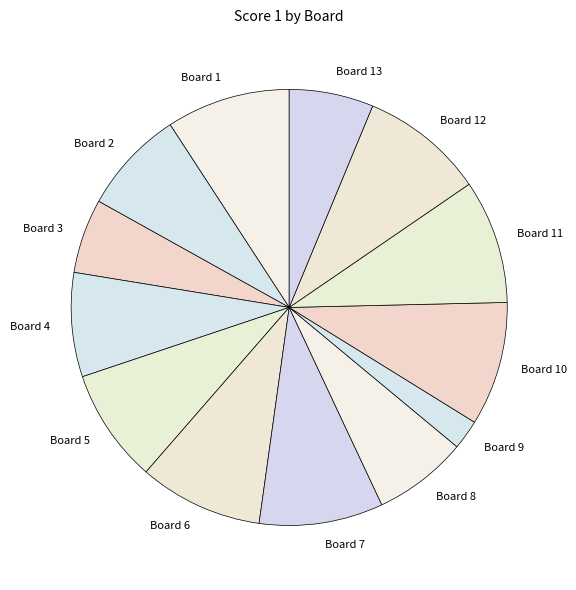

Which has a higher value, Board 2 or Board 5?

Board 5